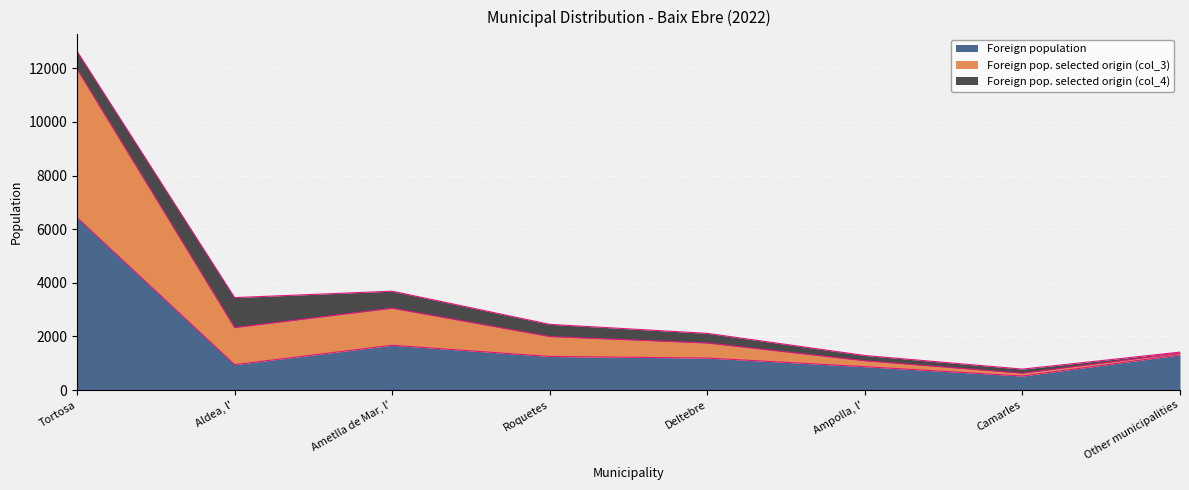

How many lines are shown in the chart?

3